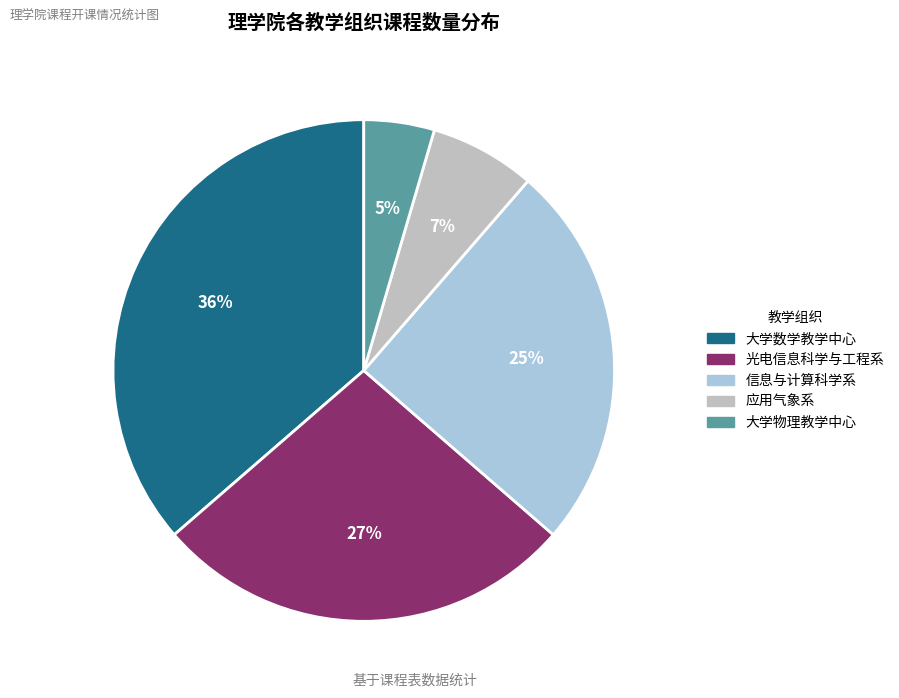

To the nearest percent, what is the average slice percentage?

20%